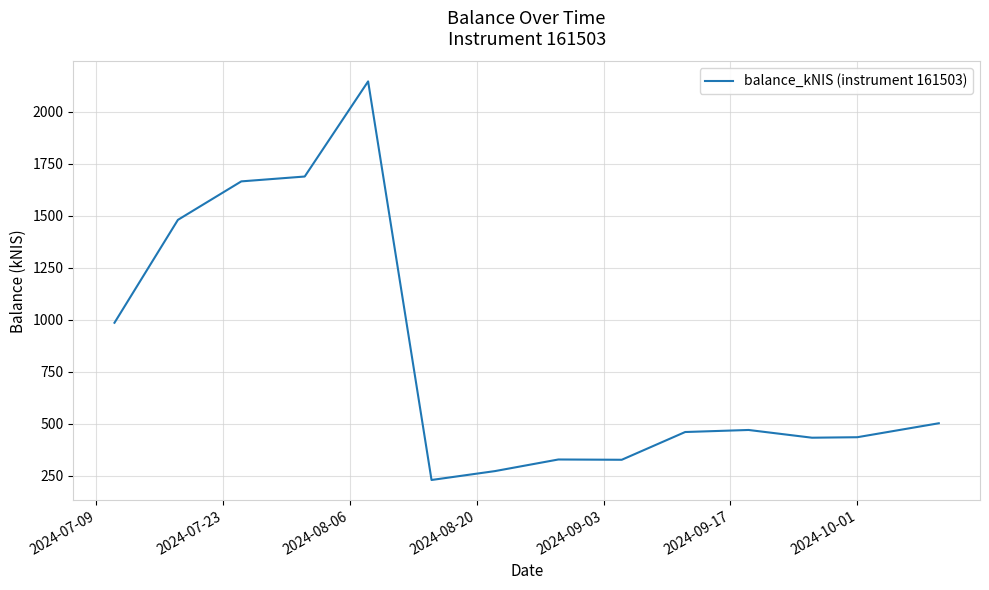

What is the difference between the maximum and minimum values?

1917.1